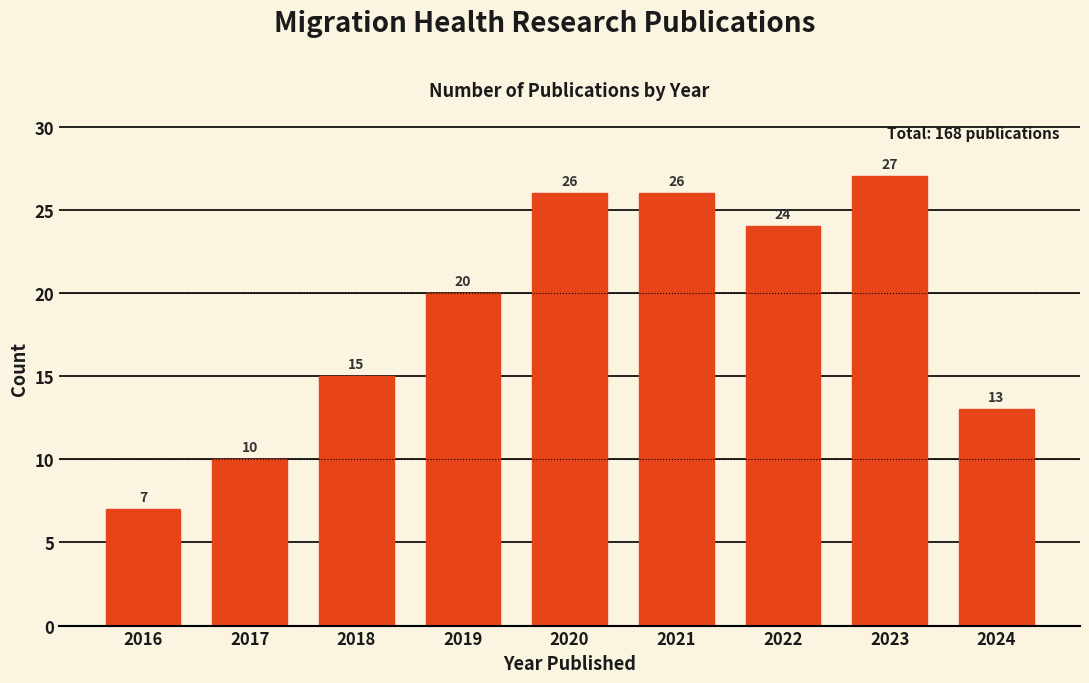

Reading right to left, transcribe all the data shown in this chart.

13	27	24	26	26	20	15	10	7